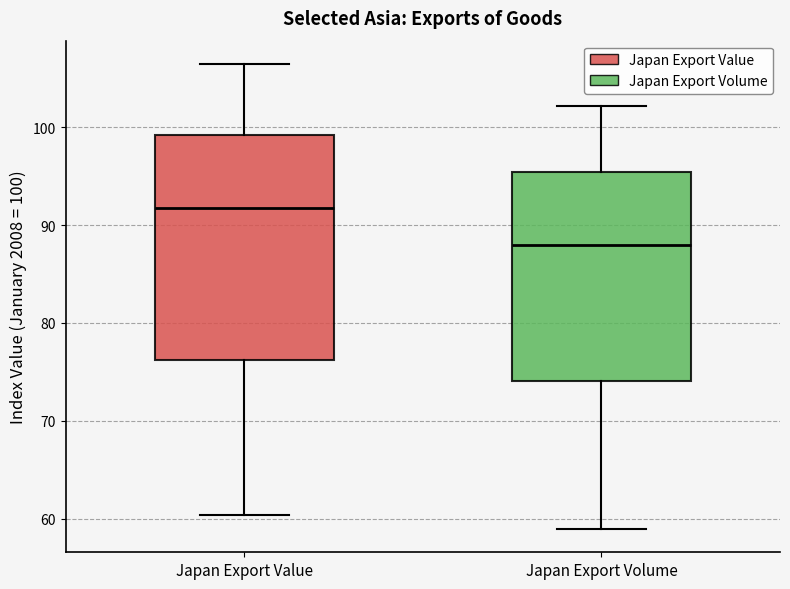

Reading left to right, transcribe this box plot: for each box, give where its median line is, the range the box spans, and where its two whiskers end, as read against the y-axis. The values are not printed on the chart, so give them approximately, as read against the axis.

Japan Export Value: median 92, box 76 to 99, whiskers 60 to 106
Japan Export Volume: median 88, box 74 to 95, whiskers 59 to 102